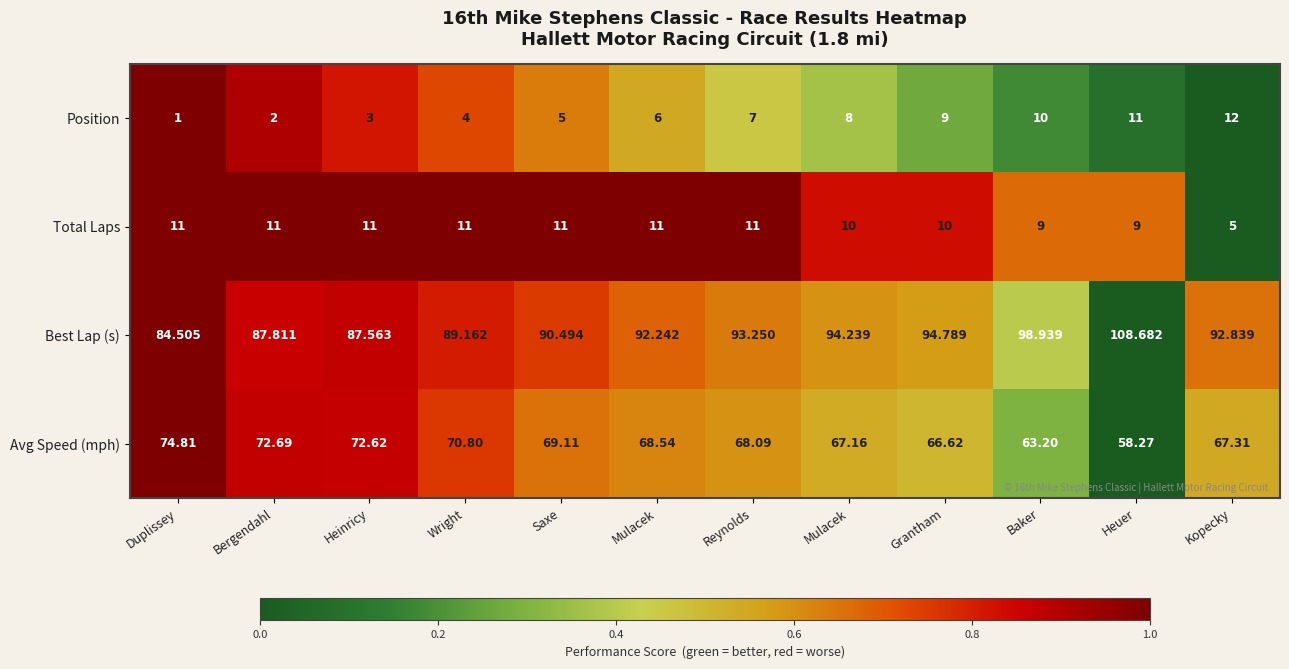

How many data points in Avg Speed (mph) are less than 68?

5